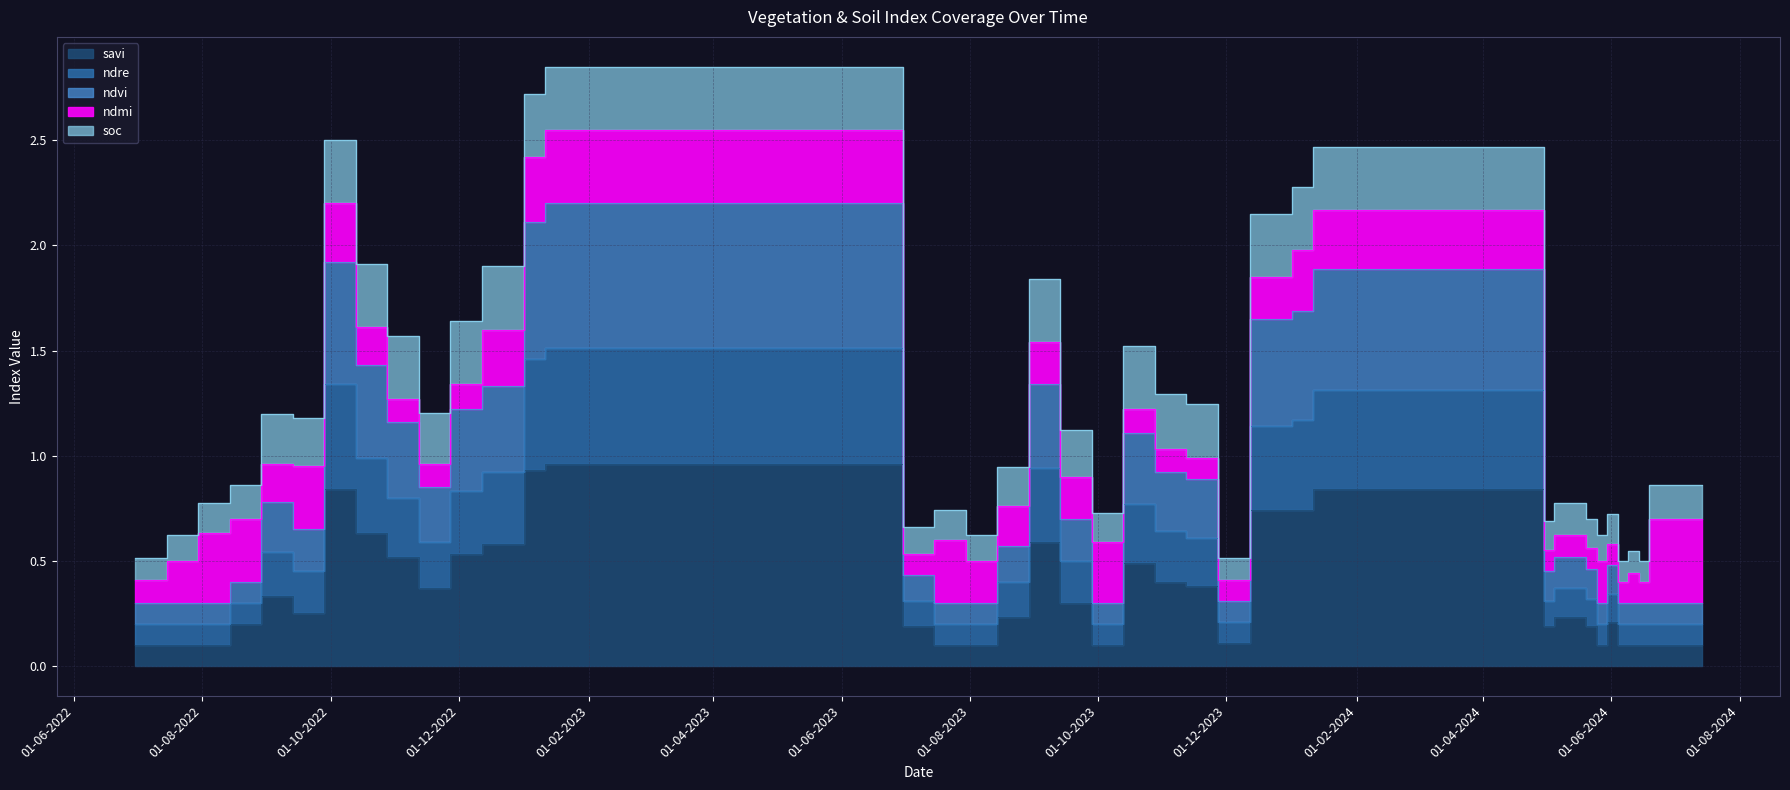

Is it true that ndvi equals 0.3 at 30-04-2024?

True